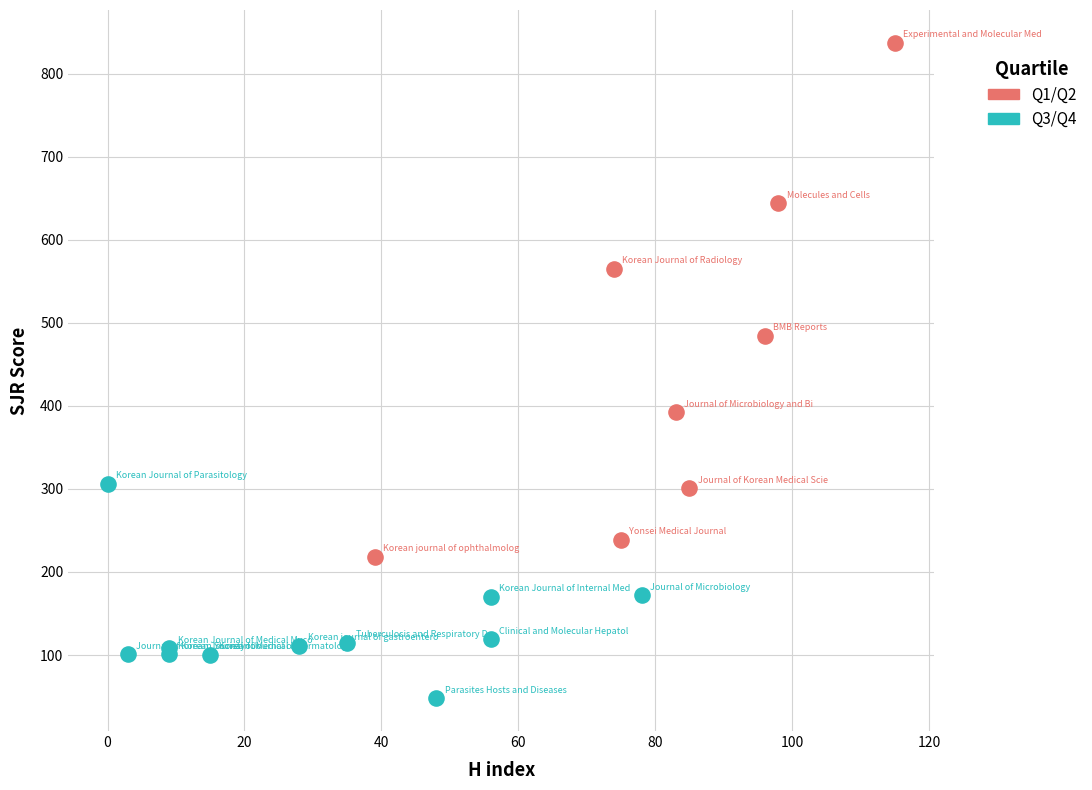

Which series contains the lowest Y value?

Q3/Q4